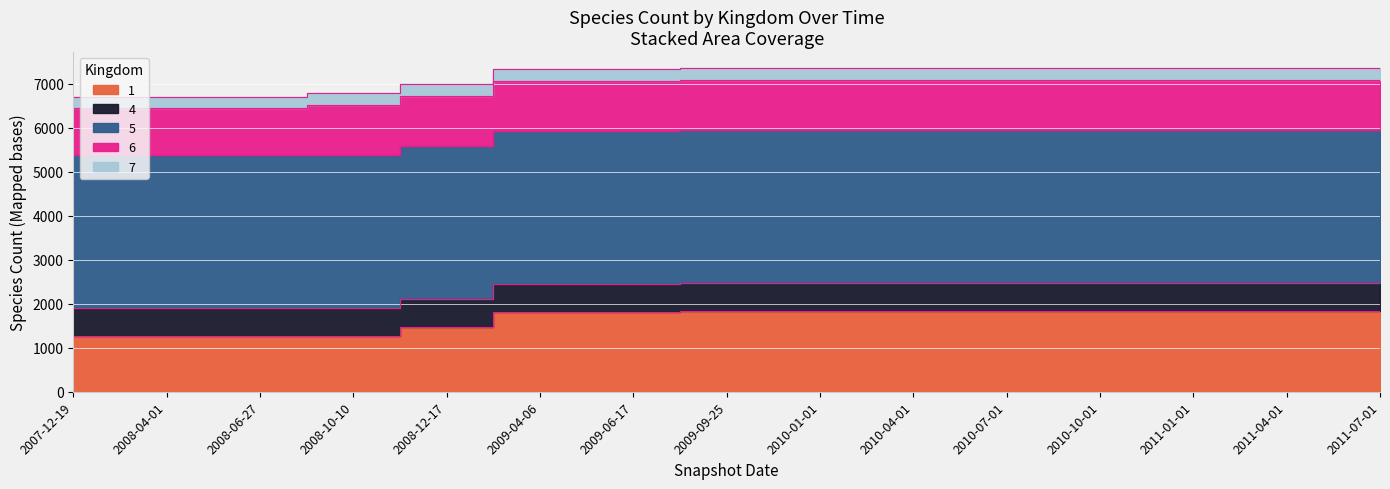

True or false: 7 and 4 cross at least once.

False